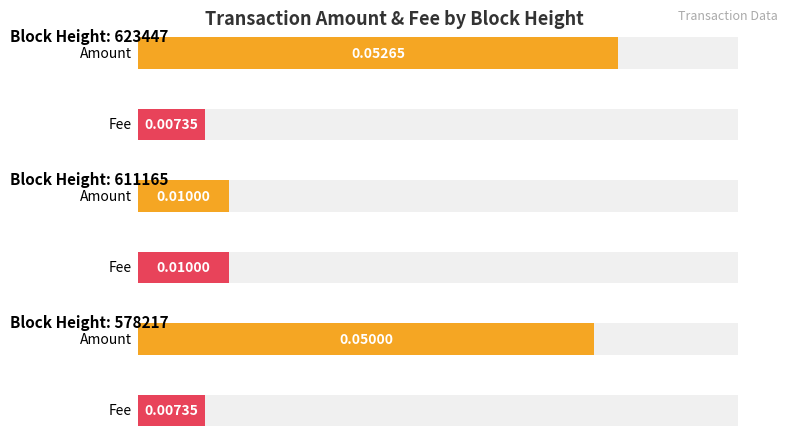

The value of Fee at 623447 is 0.0. True or false?

False